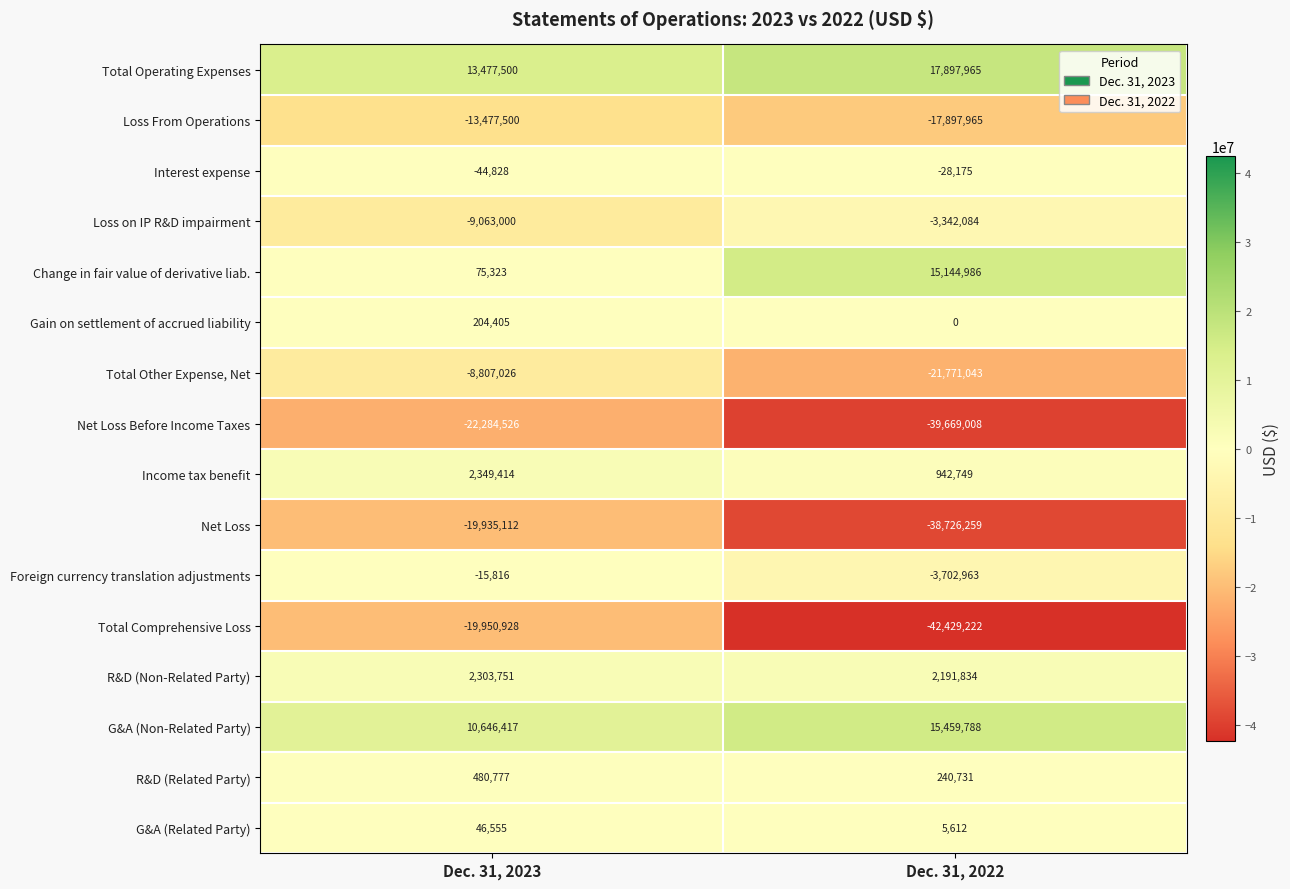

List the series in order of their peak value, highest first.

Total Operating Expenses, G&A (Non-Related Party), Change in fair value of derivative liab., Income tax benefit, R&D (Non-Related Party), R&D (Related Party), Gain on settlement of accrued liability, G&A (Related Party), Foreign currency translation adjustments, Interest expense, Loss on IP R&D impairment, Total Other Expense, Net, Loss From Operations, Net Loss, Total Comprehensive Loss, Net Loss Before Income Taxes